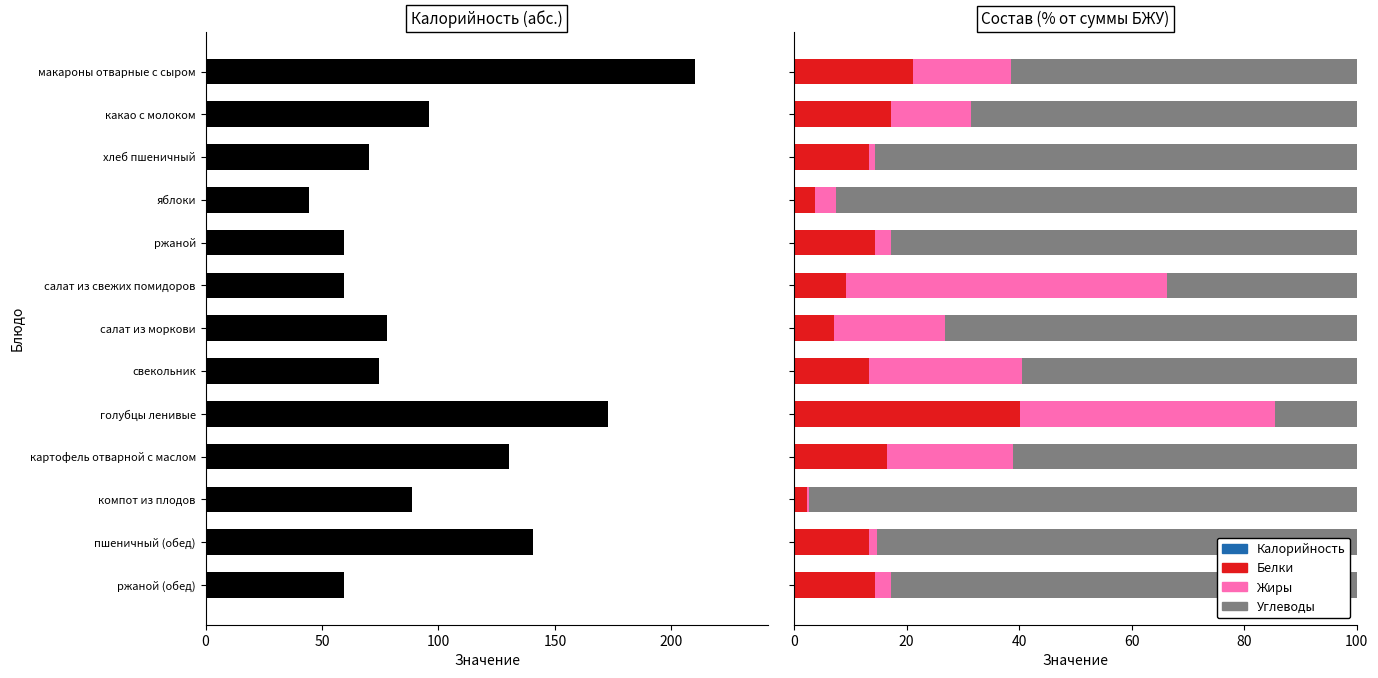

At салат из свежих помидоров, list the series in order from largest to smallest.

Калорийность, Жиры, Углеводы, Белки